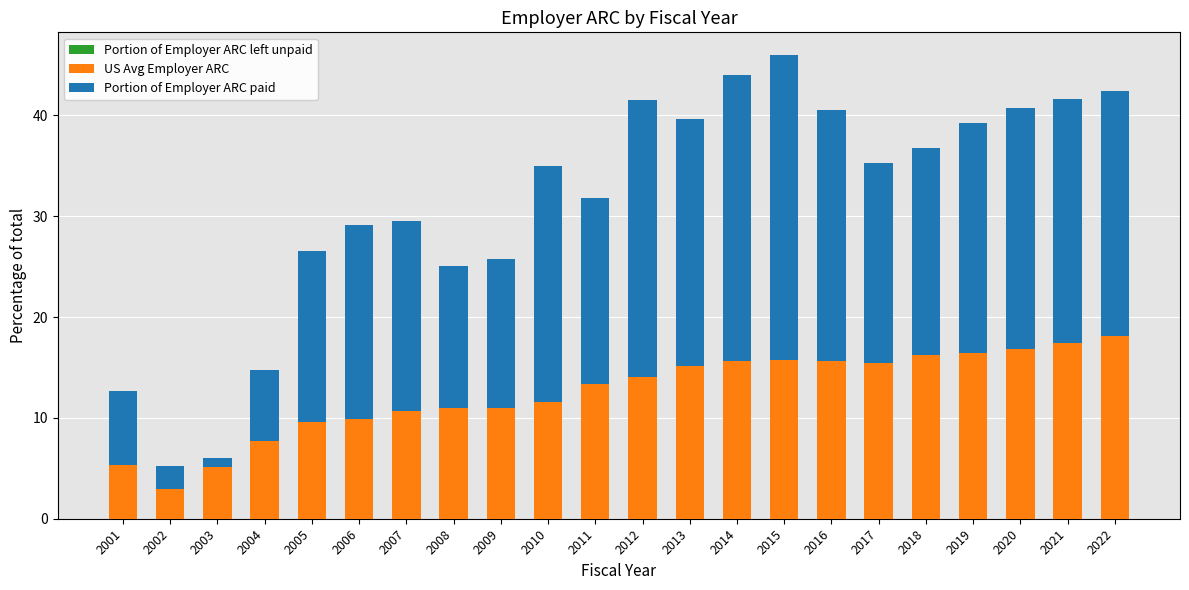

List the series in order of their peak value, lowest first.

Portion of Employer ARC left unpaid, US Avg Employer ARC, Portion of Employer ARC paid